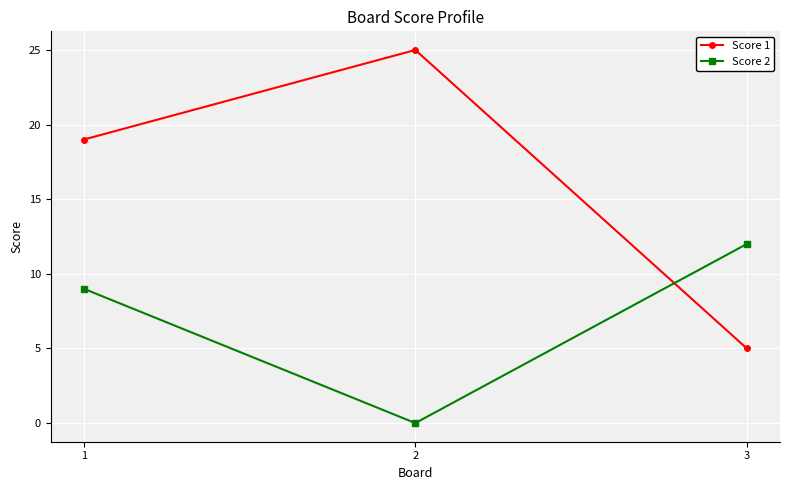

Which series has the largest range (max minus min)?

Score 1